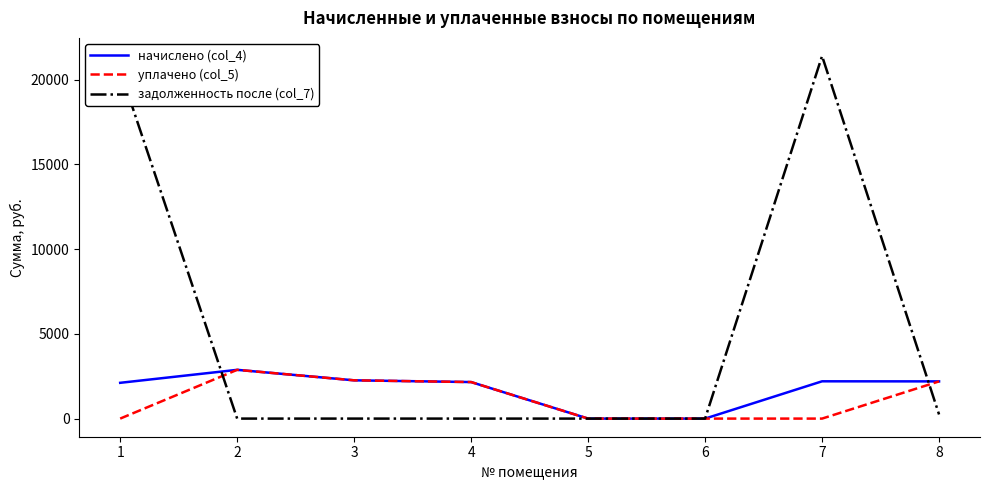

True or false: уплачено (col_5) has a value of 2877.9 at 2.

True